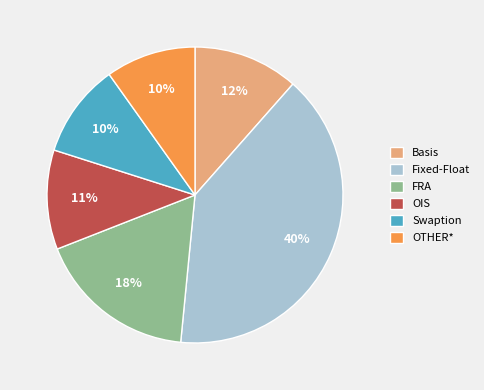

Which has a higher value, Basis or Swaption?

Basis